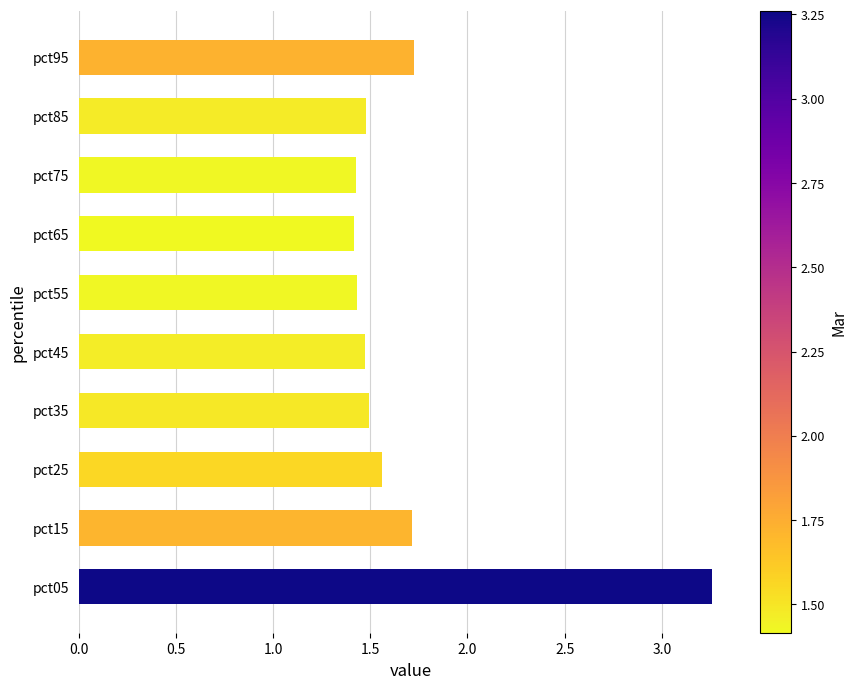

What is the minimum value shown in the chart?

1.4